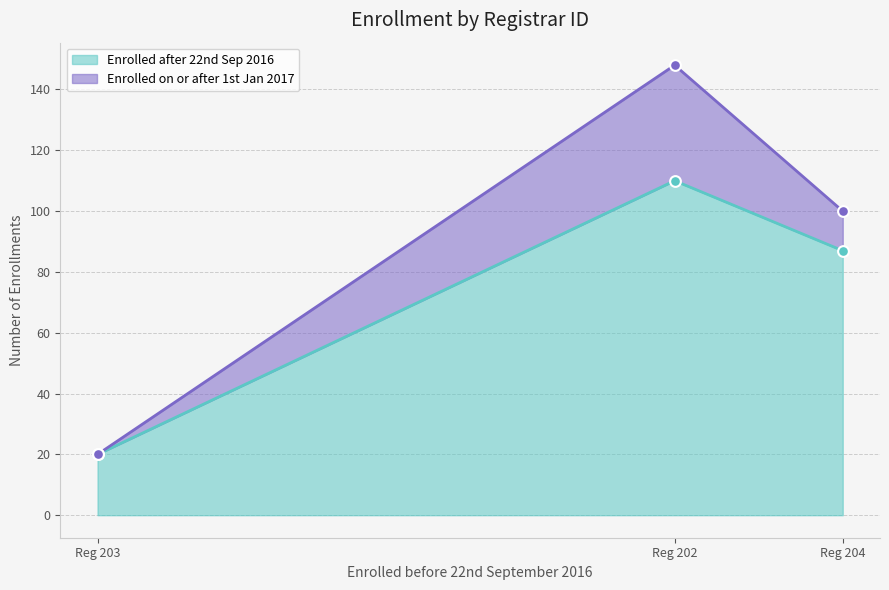

The value of Enrolled after 22nd Sep 2016 at Reg 203 is 20. True or false?

True